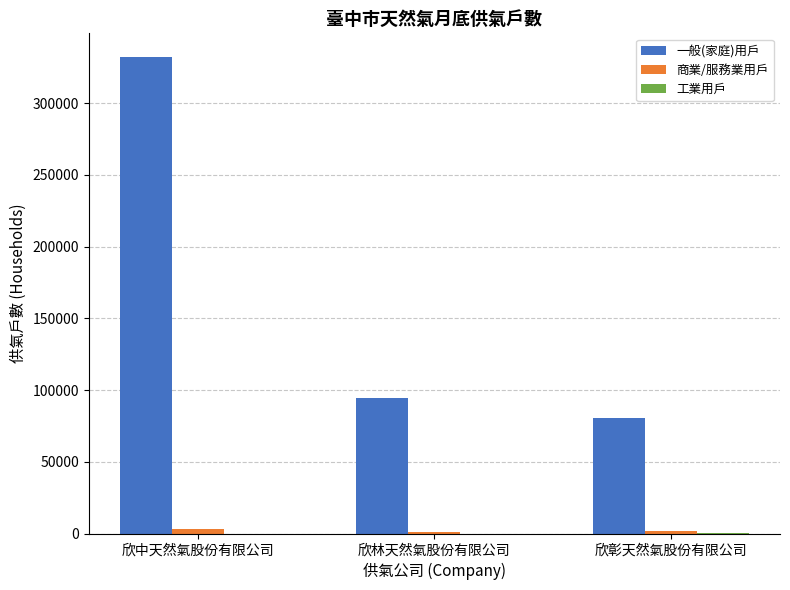

Which series changed the most between 欣中天然氣股份有限公司 and 欣彰天然氣股份有限公司?

一般(家庭)用戶